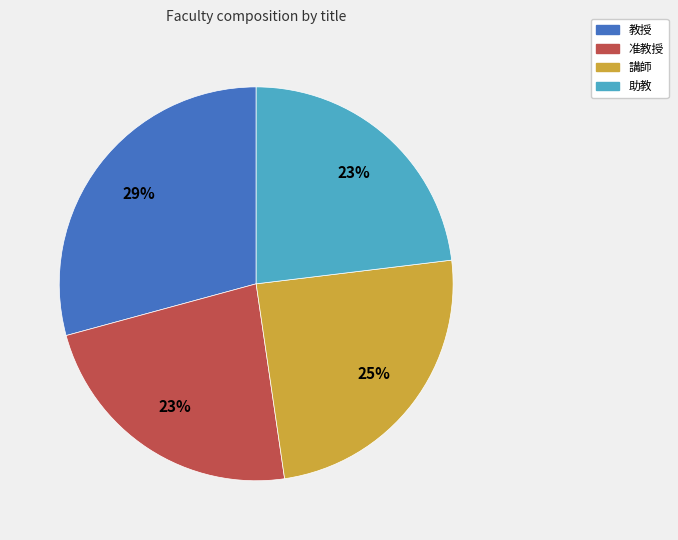

Does 准教授 account for over 50% of the chart?

No